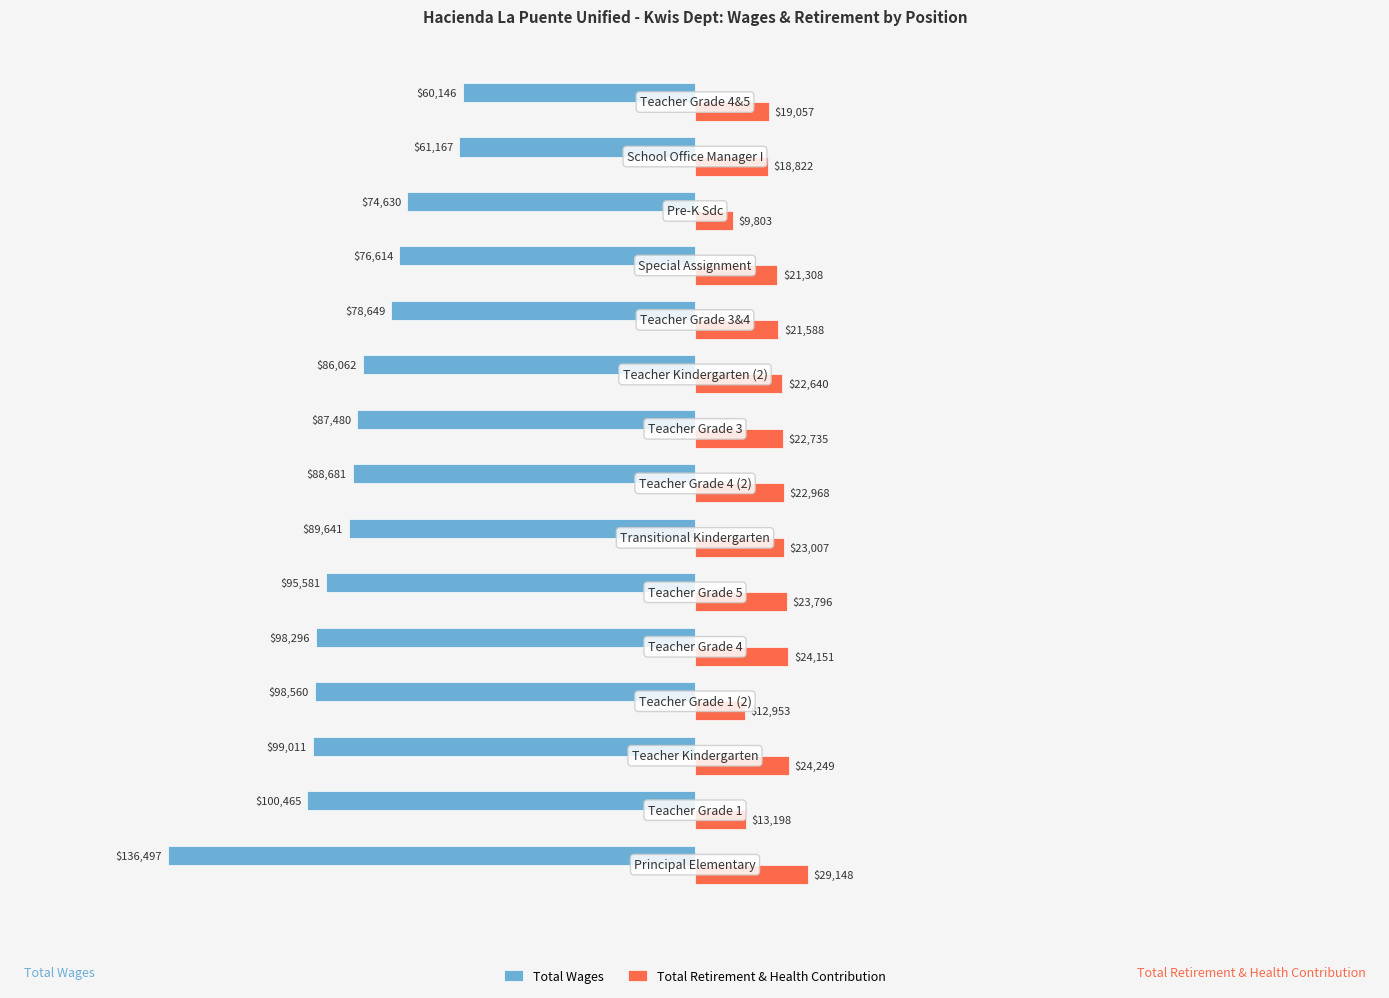

How many data points in Total Retirement & Health Contribution are less than 22640?

7